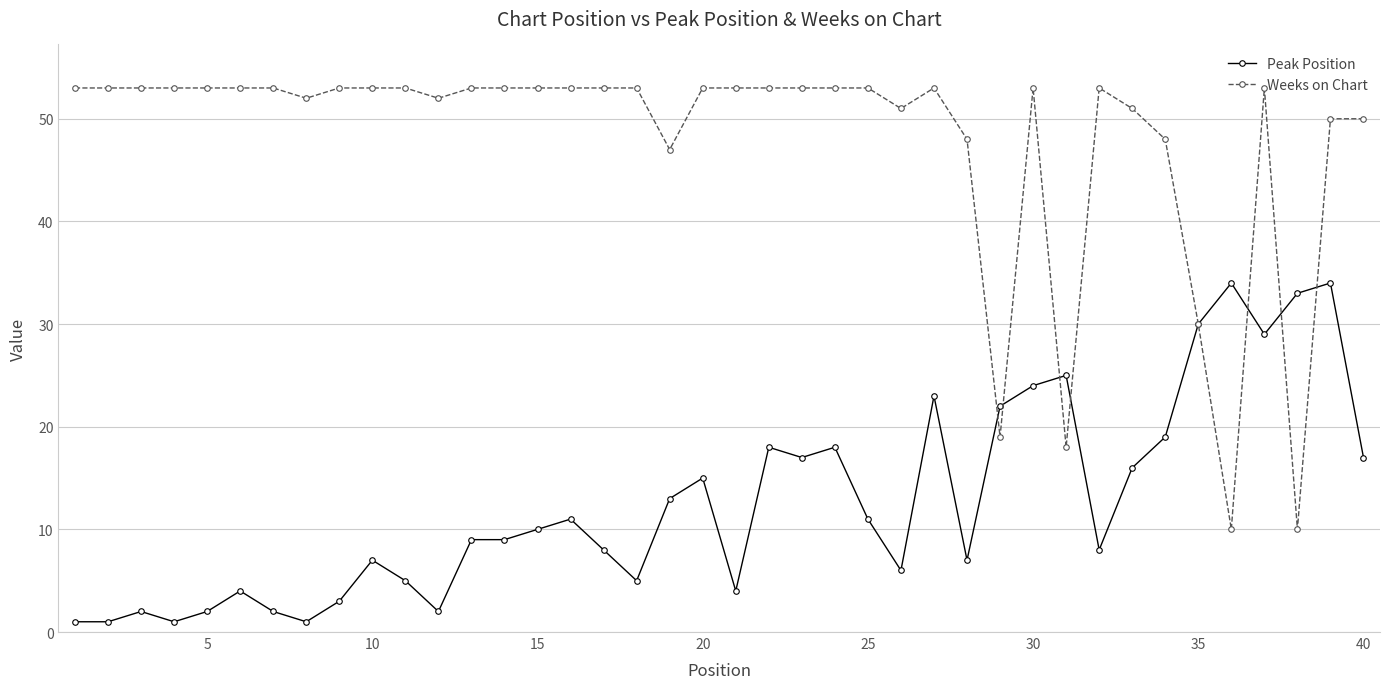

In Weeks on Chart, how many points are lower than both neighbors (excluding endpoints)?

8